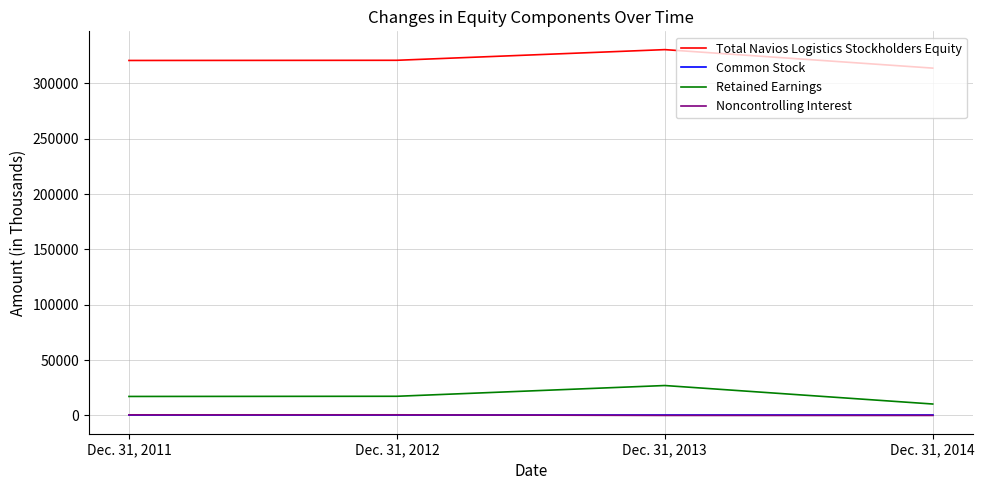

How many lines are shown in the chart?

4